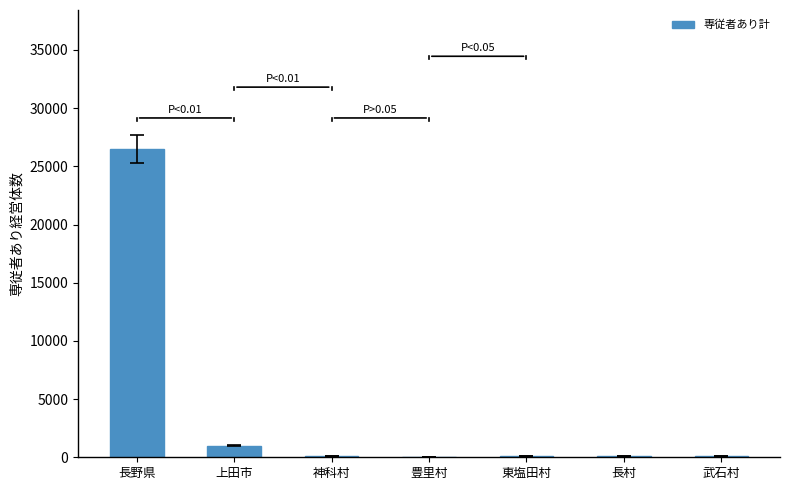

What is the change in value from 長野県 to 武石村?

-26427